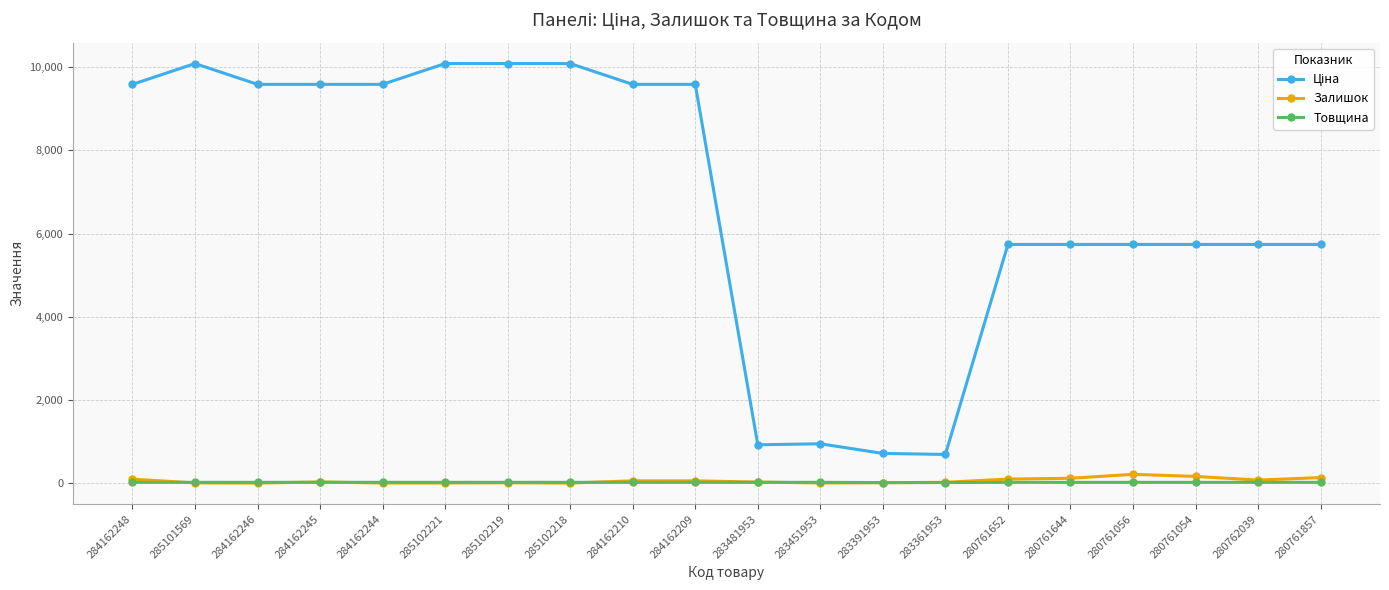

What is the value of the Товщина point at the 12th from the left?

18.0